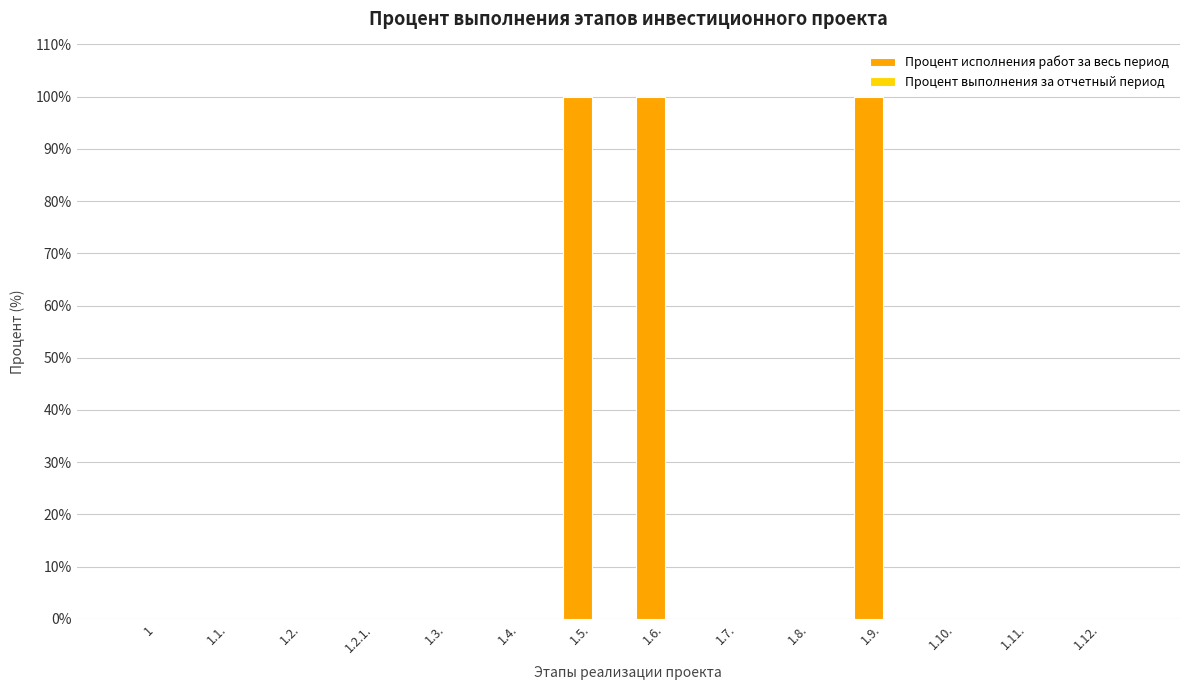

Are the bars horizontal?

No